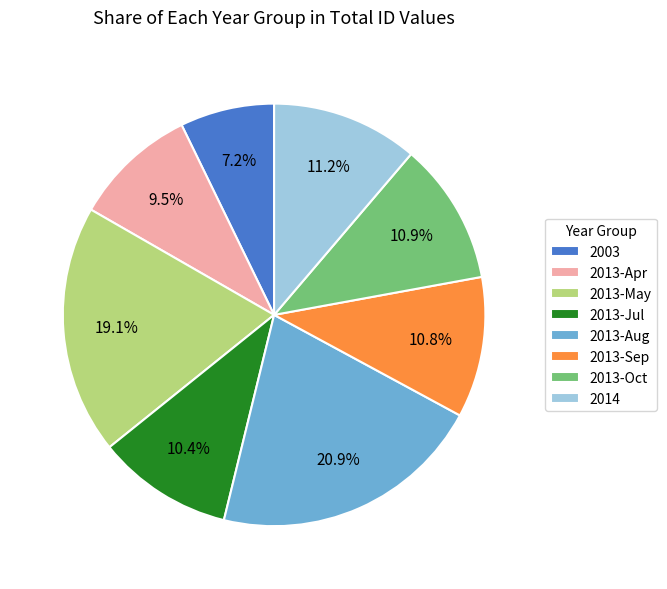

Which category has the biggest portion of the pie?

2013-Aug